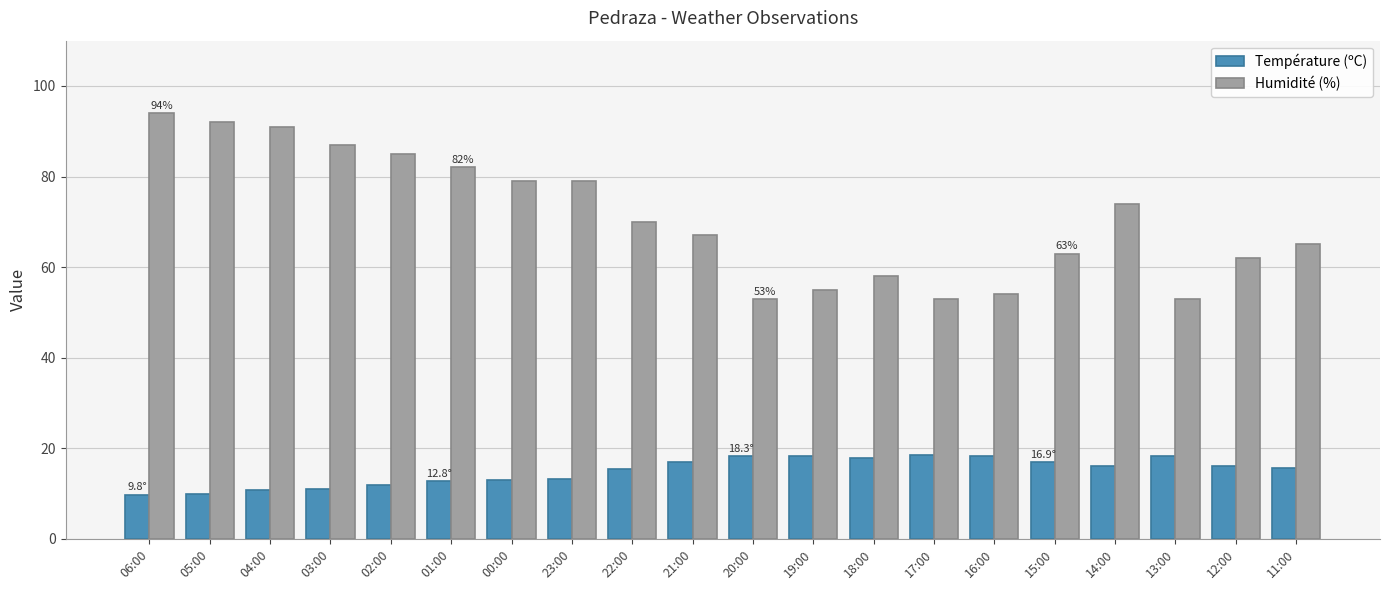

What is the total value across all series at 19:00?

73.3